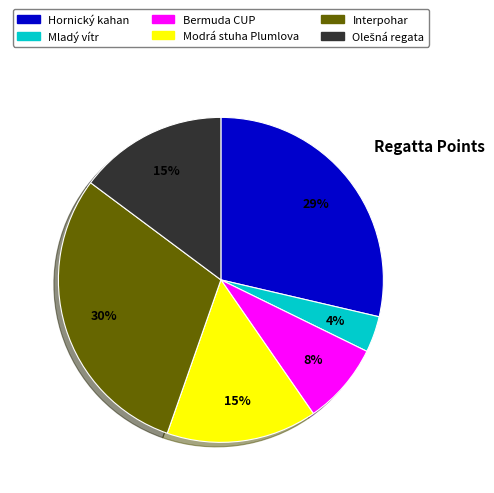

Between Hornický kahan and Modrá stuha Plumlova, which is larger?

Hornický kahan